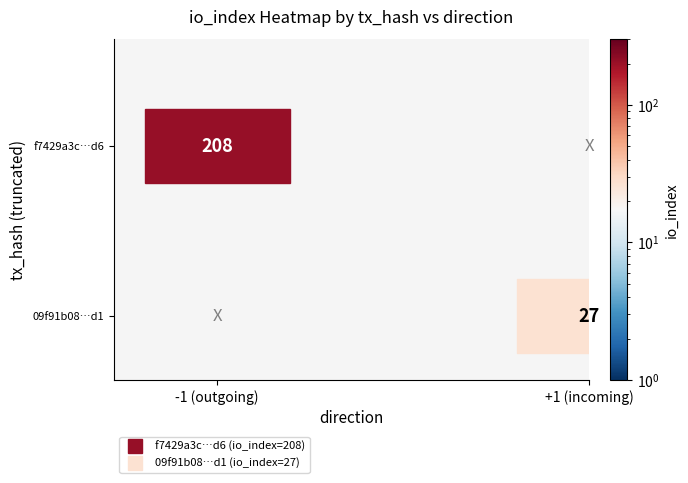

Is it true that 09f91b08f1ca37b111a599fabb3bb07a6e3eed1 equals 2 at direction?

False